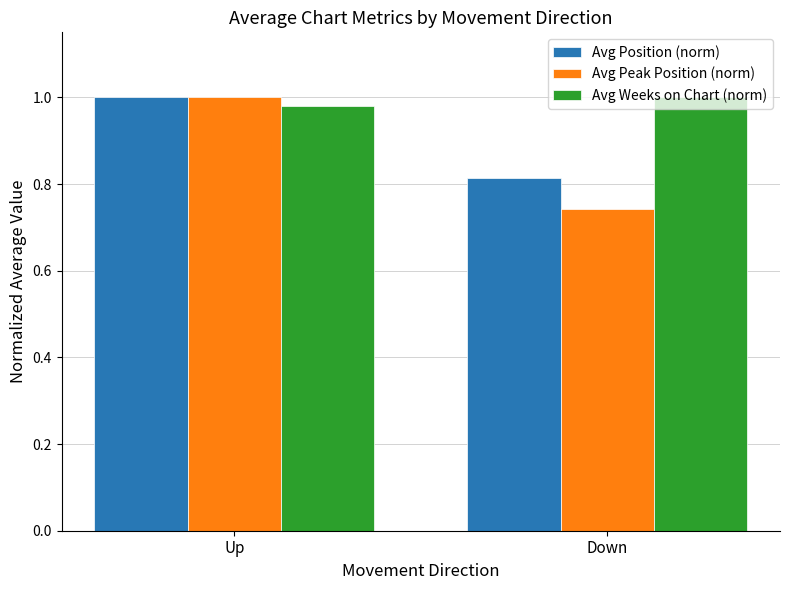

Rank the series at Down from lowest to highest value.

Avg Peak Position (norm), Avg Position (norm), Avg Weeks on Chart (norm)